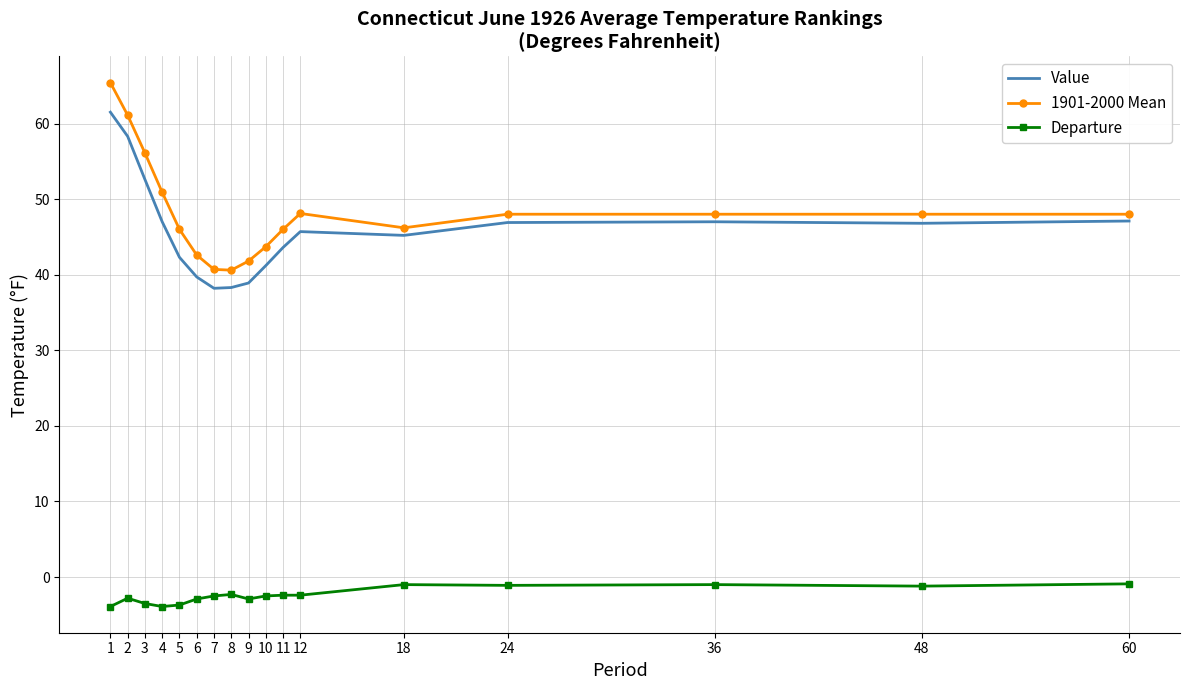

What is the difference between the second highest and second lowest values in the Value series?

20.0